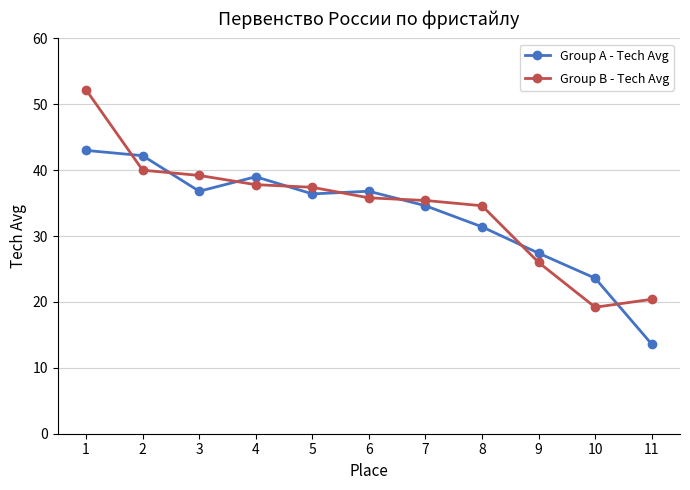

Which series changed the most between 2 and 7?

Group A - Tech Avg